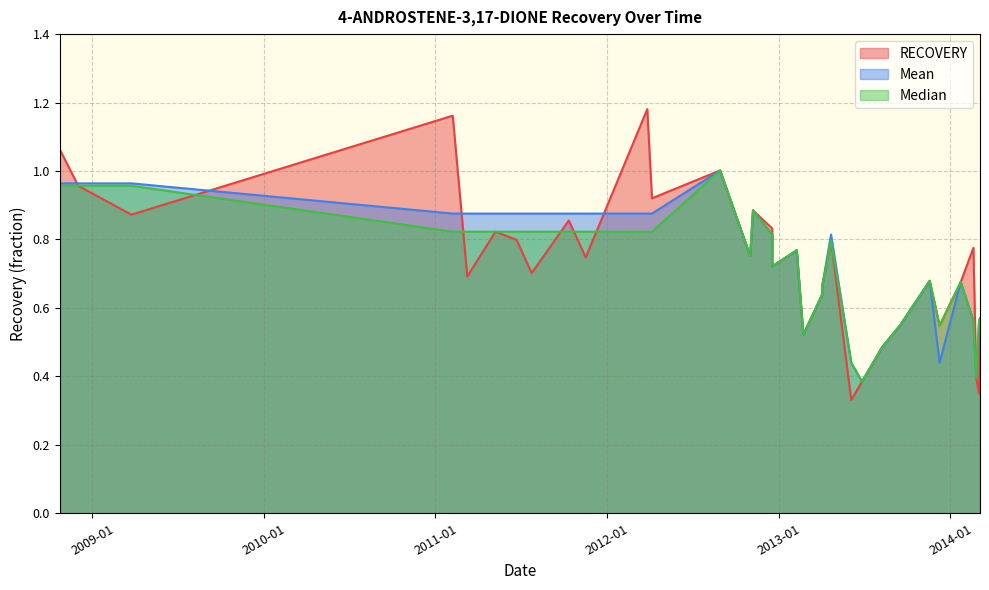

Between 2011-11-17 and 2013-06-04, which is larger?

2011-11-17